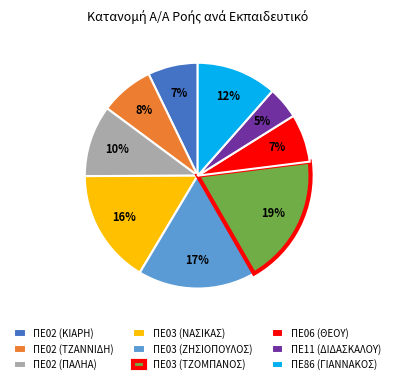

True or false: ΠΕ86 (ΓΙΑΝΝΑΚΟΣ) accounts for 12% of the total.

True